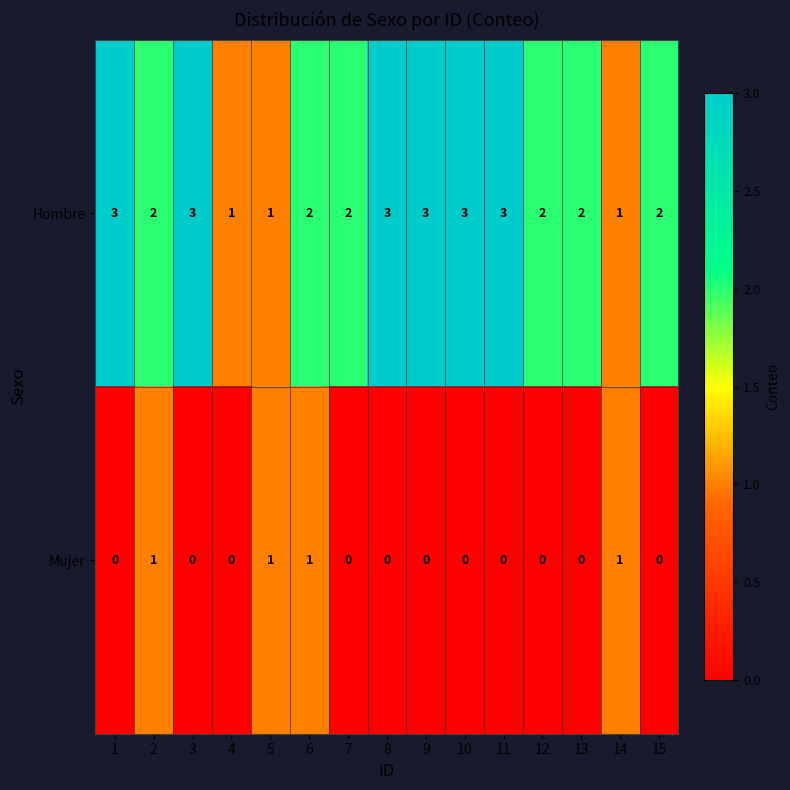

How many data points does each series have?

15